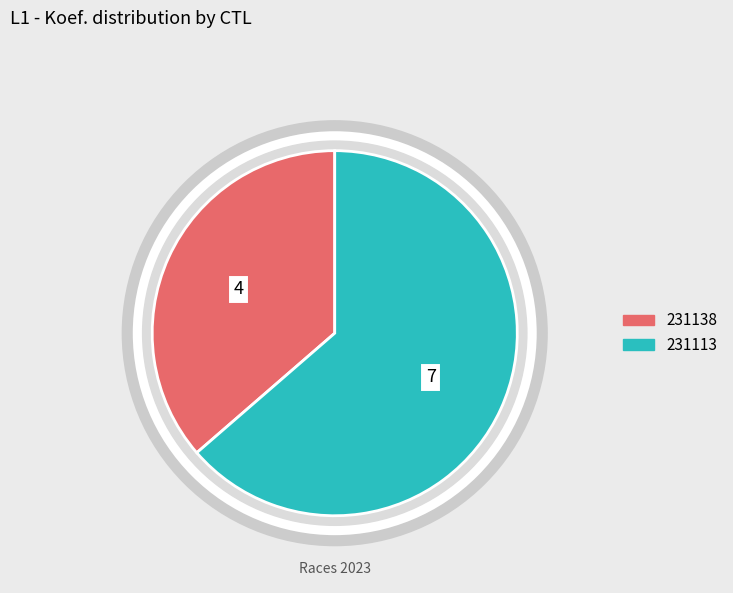

Is there any slice that represents more than half of the pie?

Yes